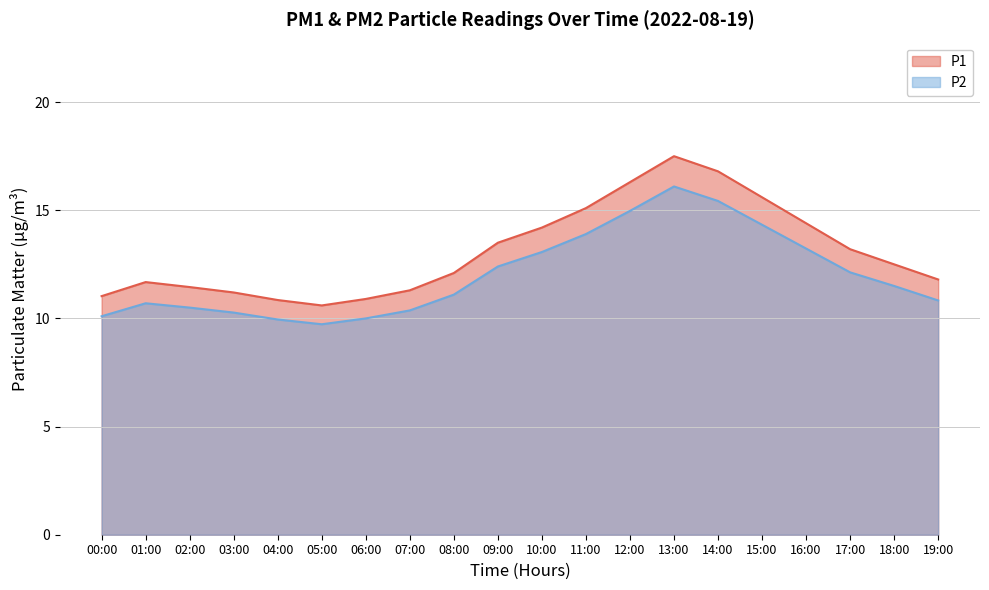

How many lines are shown in the chart?

2